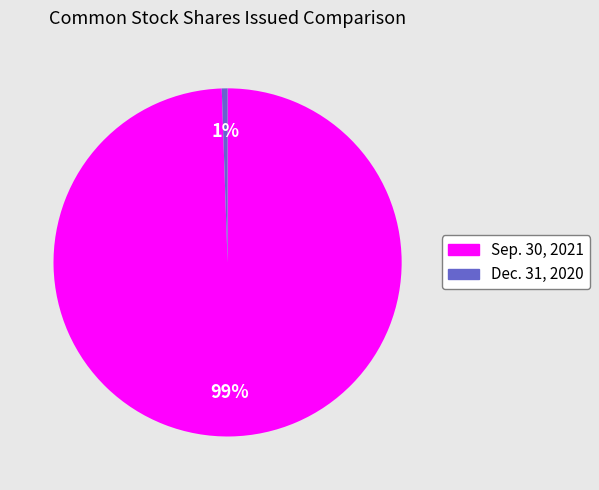

Which category has the smallest portion of the pie?

Dec. 31, 2020